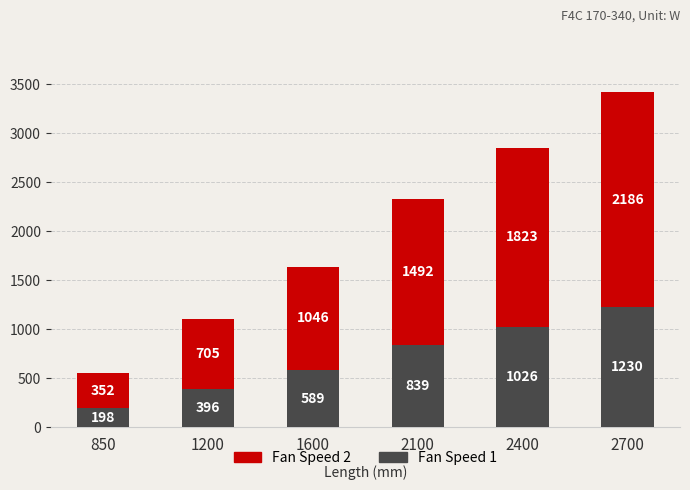

How many distinct data groups are displayed?

2